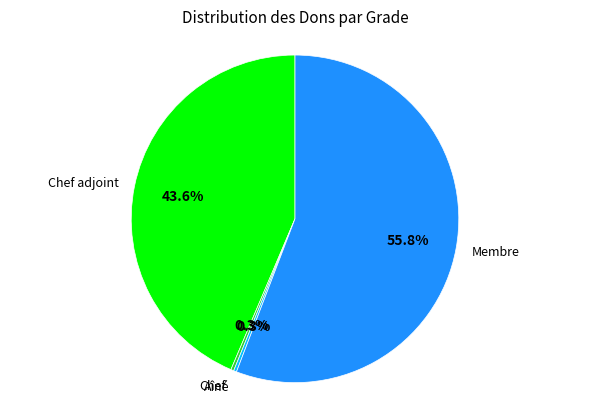

How much of the chart is everything except Aîné?

99.7%